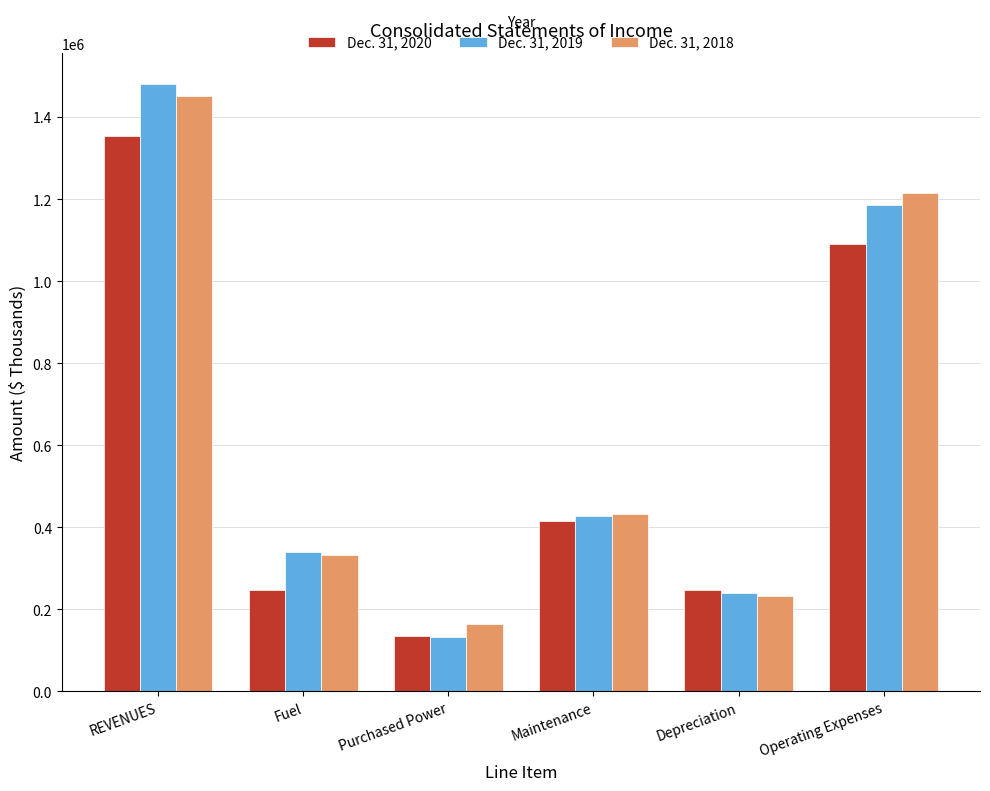

What is the sum of the Dec. 31, 2018 values at Operating Expenses and Depreciation?

1446479